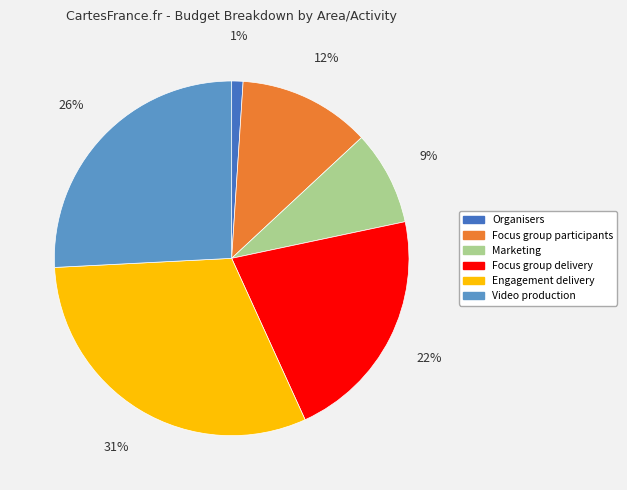

Which has a higher value, Marketing or Engagement delivery?

Engagement delivery